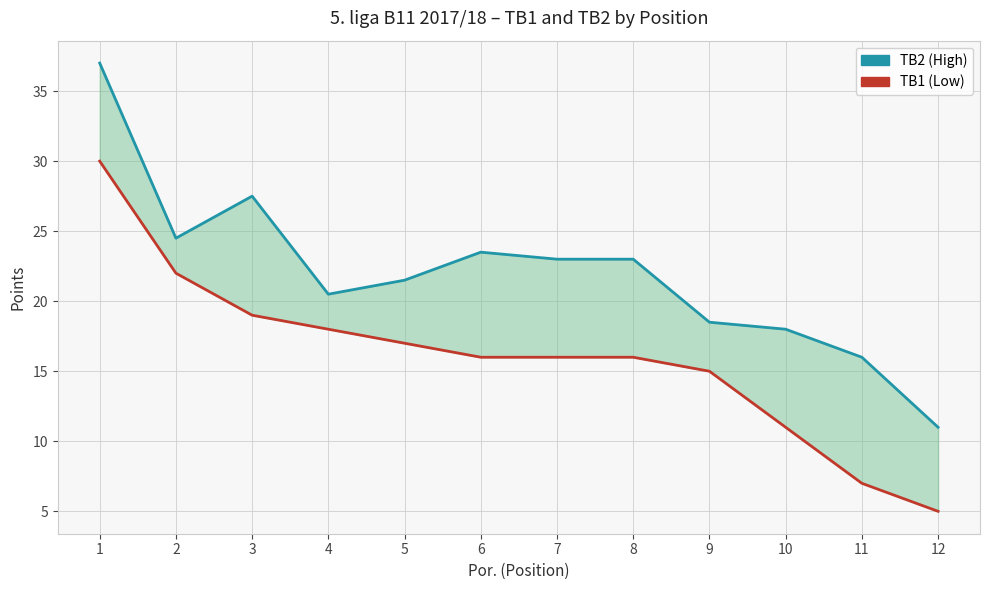

Reading left to right, what are all the values shown in this chart?

TB2: 37.0	24.5	27.5	20.5	21.5	23.5	23.0	23.0	18.5	18.0	16.0	11.0
TB1: 30.0	22.0	19.0	18.0	17.0	16.0	16.0	16.0	15.0	11.0	7.0	5.0